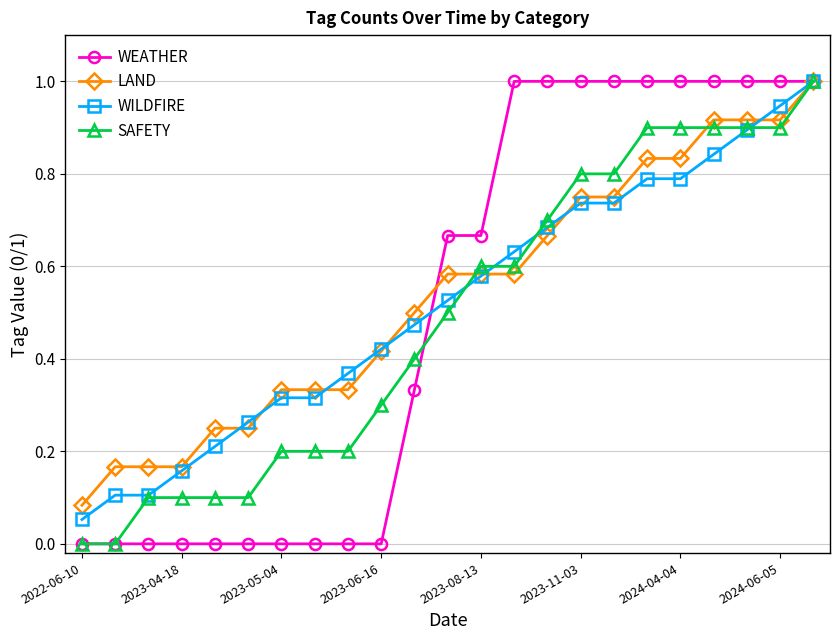

What is the greatest value displayed?

1.0